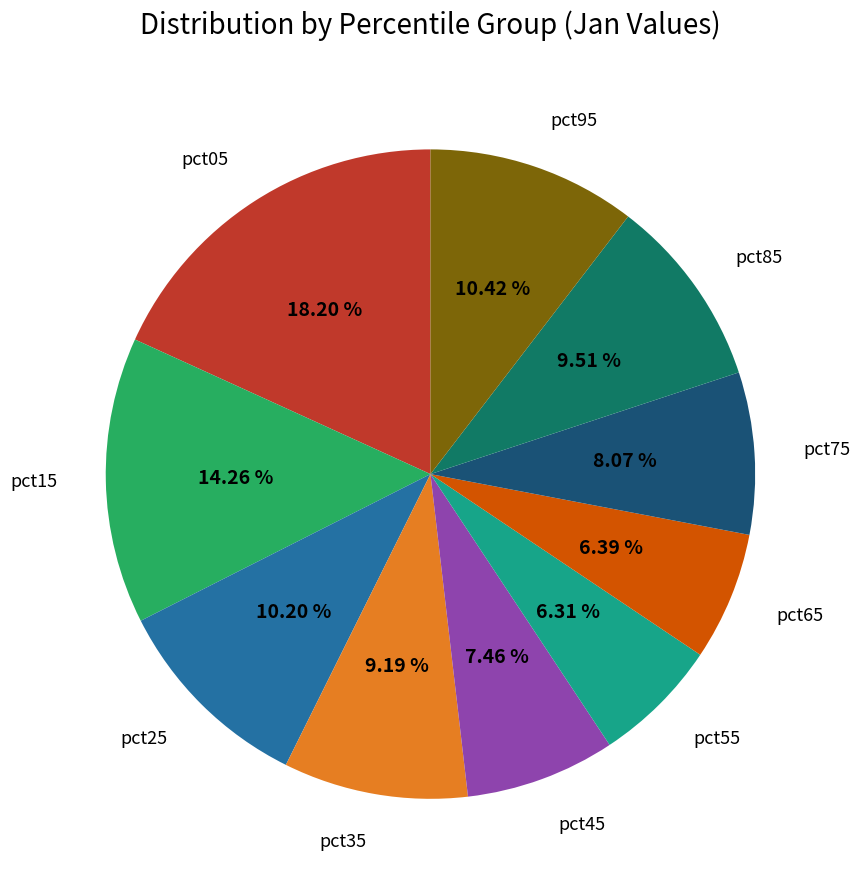

Is there a majority slice in this chart?

No